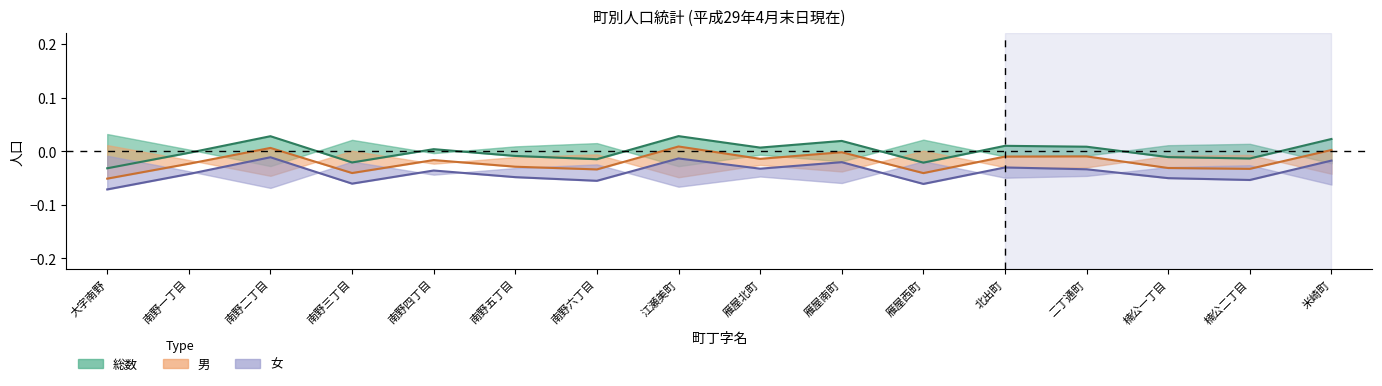

Which series changed the most between 南野一丁目 and 江瀬美町?

男